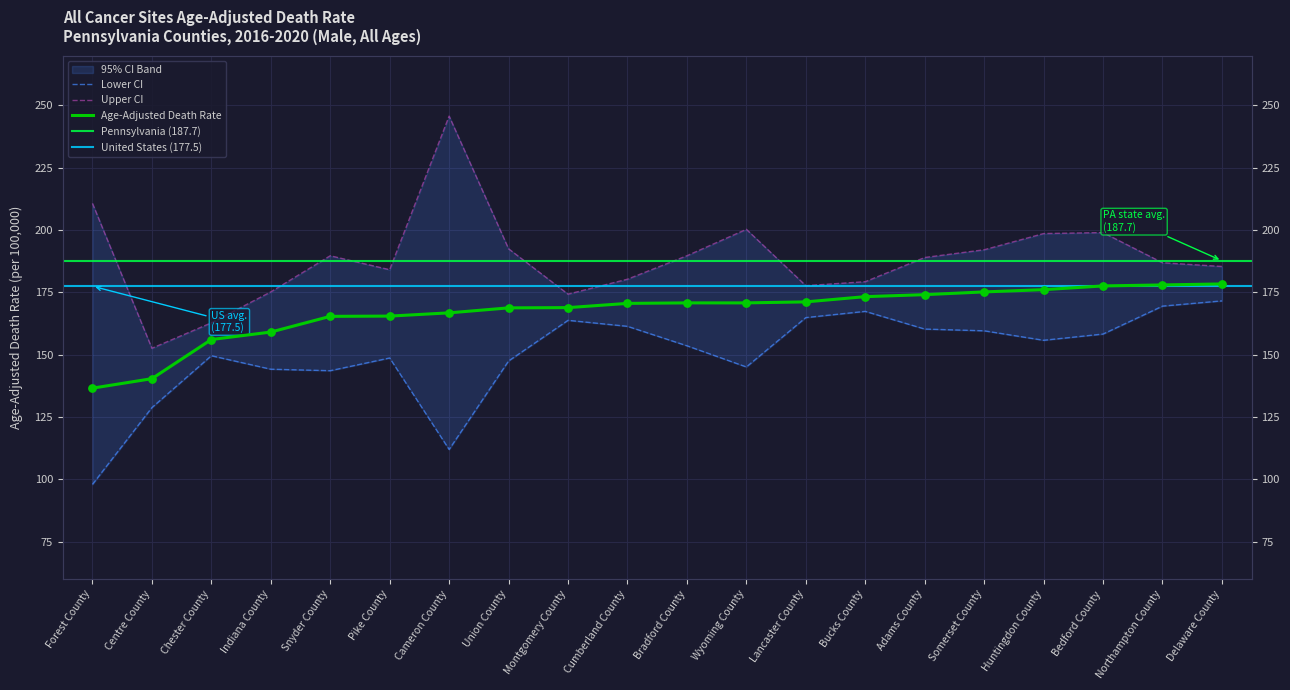

Which series contains the lowest Y value?

Lower CI